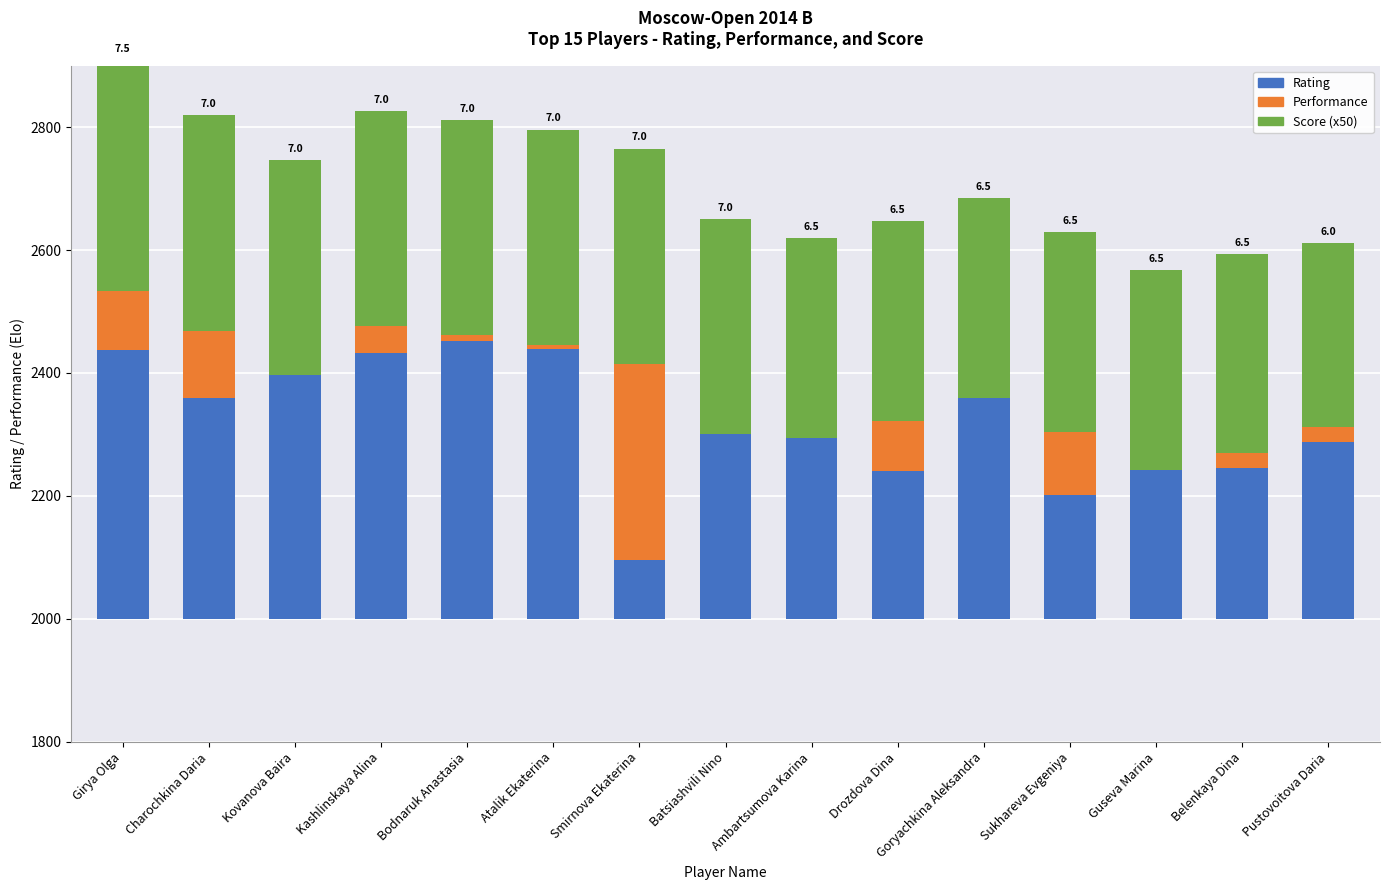

What are all the series names shown in the legend?

Rating, Performance, Score (x50)